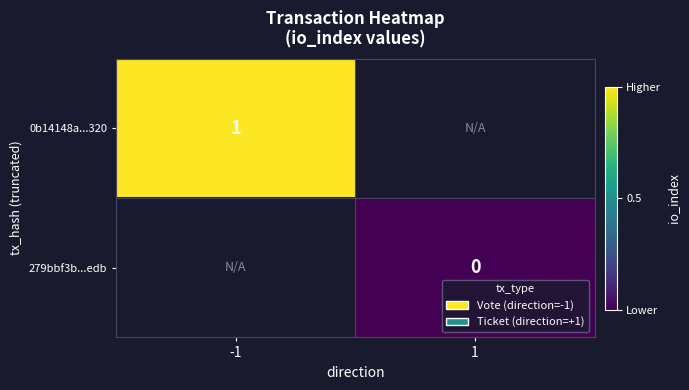

The value of 0b14148a...320 at -1 is 1. True or false?

True